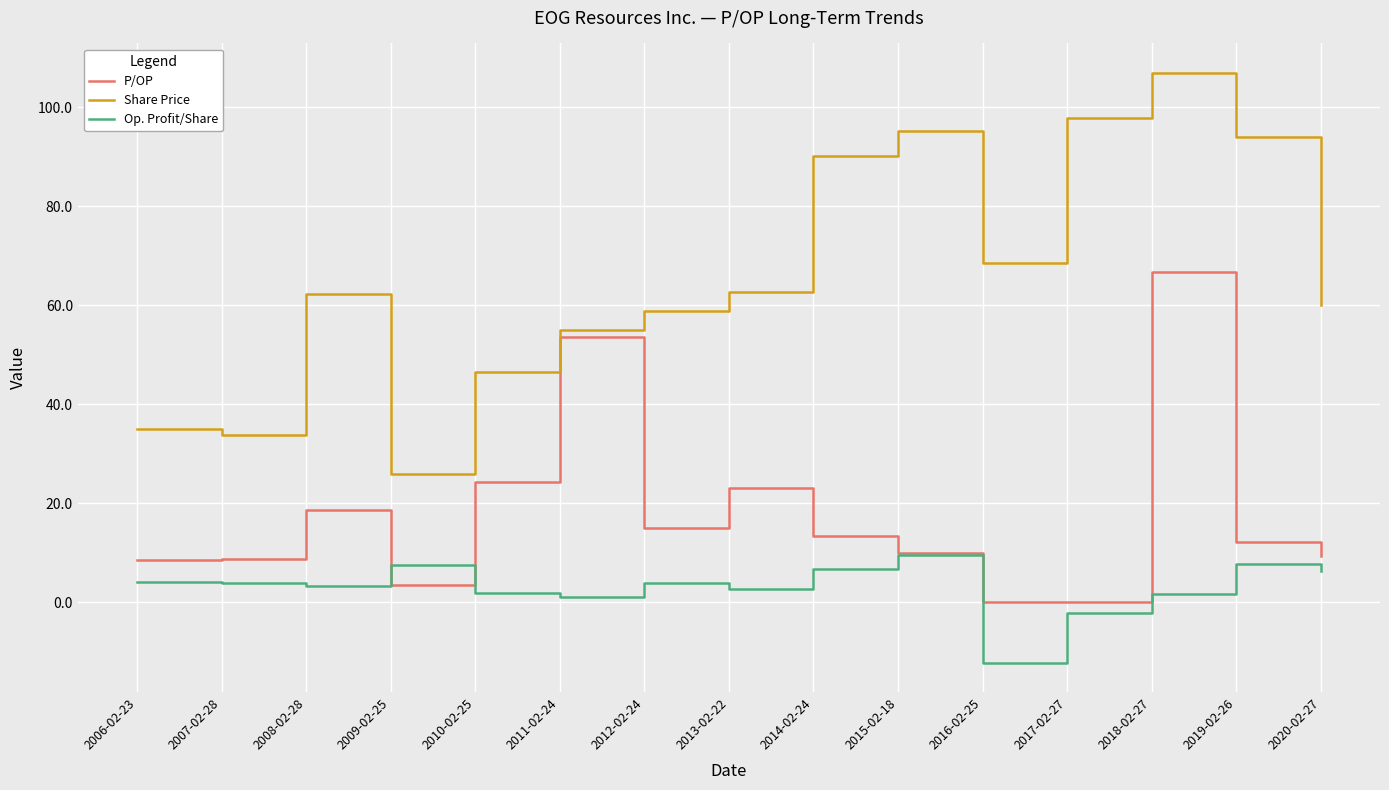

What is the difference between the Op. Profit/Share values at 2013-02-22 and 2018-02-27?

1.1